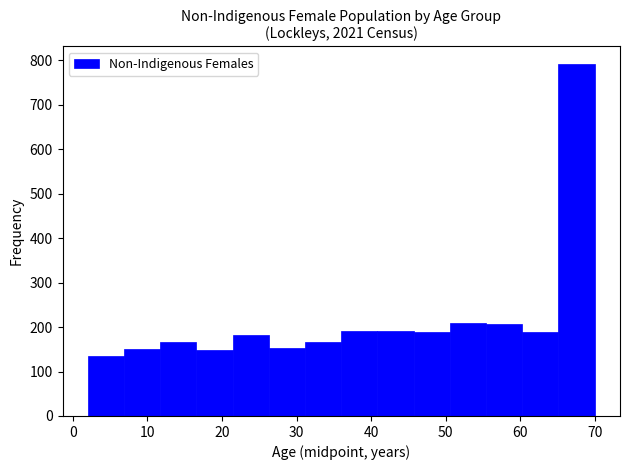

Reading left to right, transcribe this chart: for each bar, give the range it covers on the x-axis and its height. Neither the bar edges nor the heights are printed on the chart, so give them approximately, as read against the axes.

2 to 7: 140
7 to 12: 150
12 to 17: 170
17 to 21: 150
21 to 26: 180
26 to 31: 150
31 to 36: 170
36 to 41: 190
41 to 46: 190
46 to 51: 190
51 to 55: 210
55 to 60: 210
60 to 65: 190
65 to 70: 790